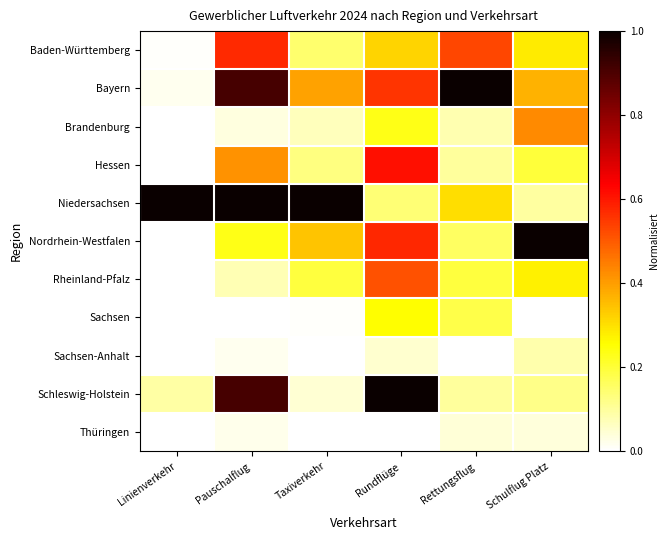

Which series has the largest range (max minus min)?

Nordrhein-Westfalen